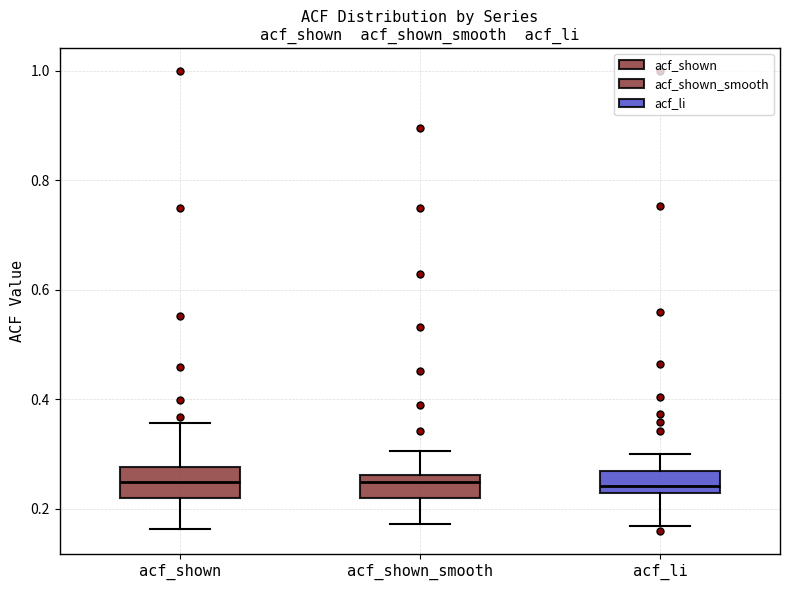

Reading left to right, transcribe this box plot: for each box, give where its median line is, the range the box spans, and where its two whiskers end, as read against the y-axis. The values are not printed on the chart, so give them approximately, as read against the axis.

acf_shown: median 0.24, box 0.22 to 0.28, whiskers 0.16 to 0.36
acf_shown_smooth: median 0.24, box 0.22 to 0.26, whiskers 0.18 to 0.30
acf_li: median 0.24, box 0.22 to 0.26, whiskers 0.16 to 0.30